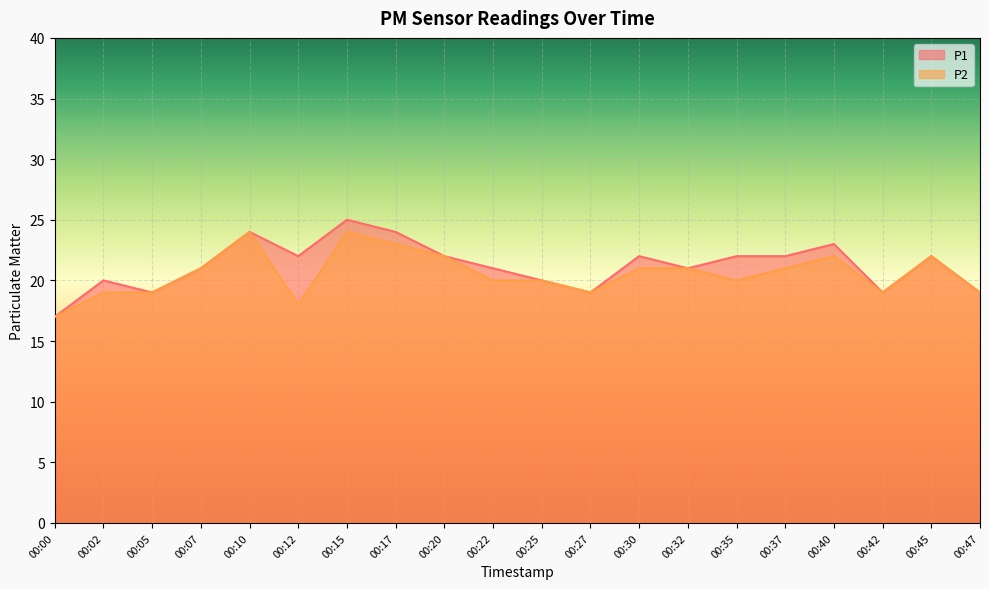

At which category does P2 reach its first local valley?

00:12